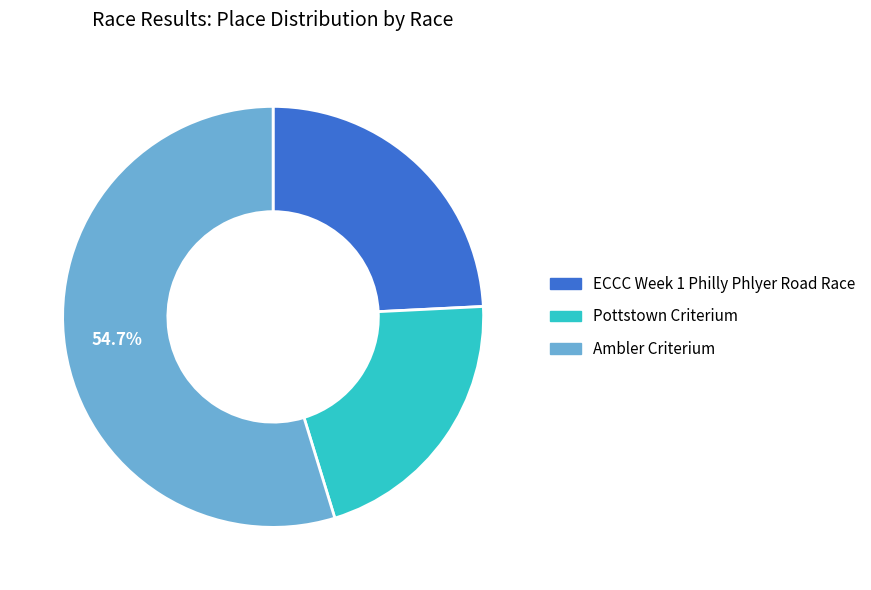

What percentage is the ECCC Week 1 Philly Phlyer Road Race slice, to the nearest percent?

24%